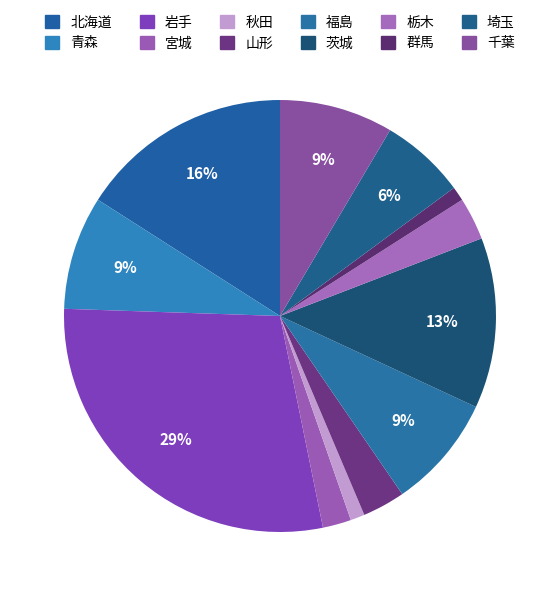

How many slices are in this pie chart?

12